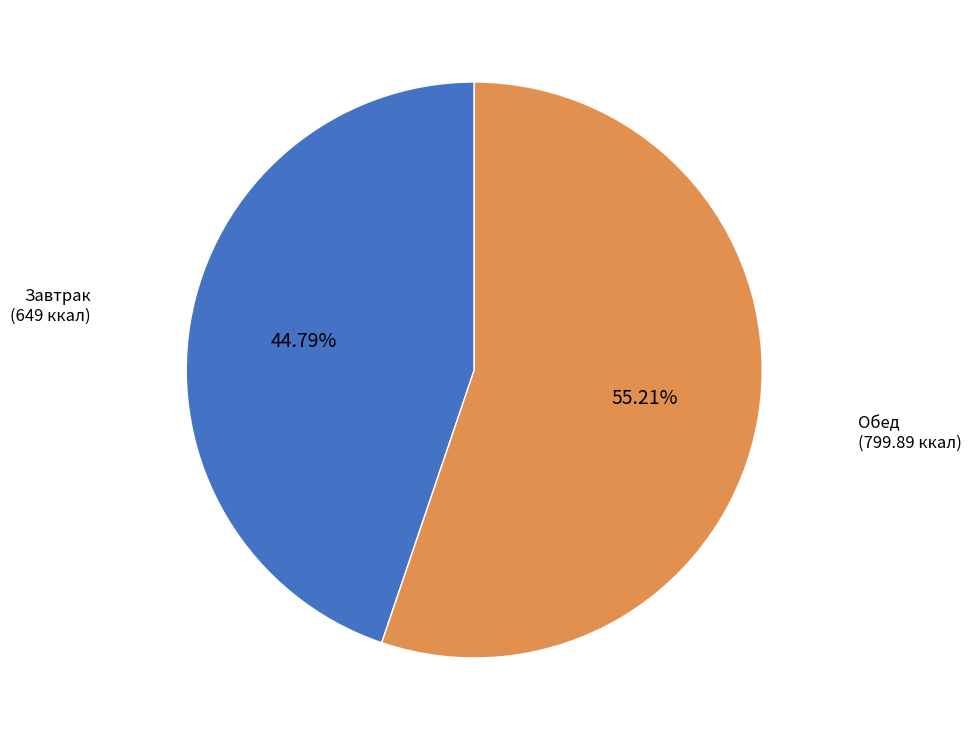

Count the number of slices in the pie.

2